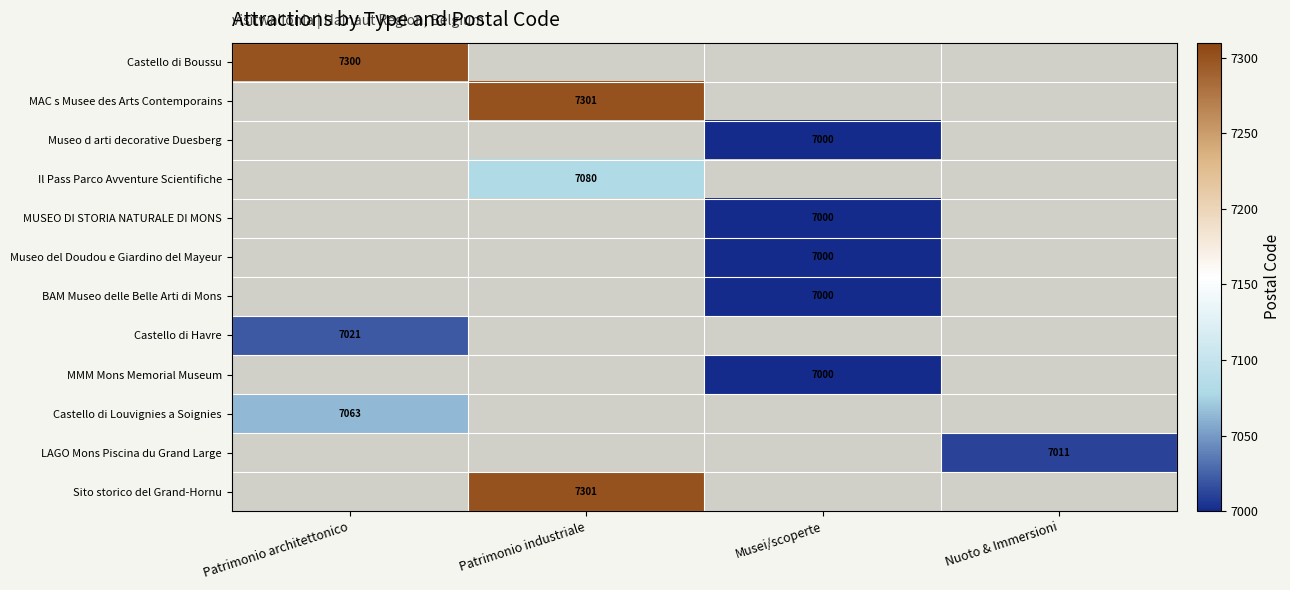

The value of Castello di Havre at Patrimonio architettonico is 7021. True or false?

True